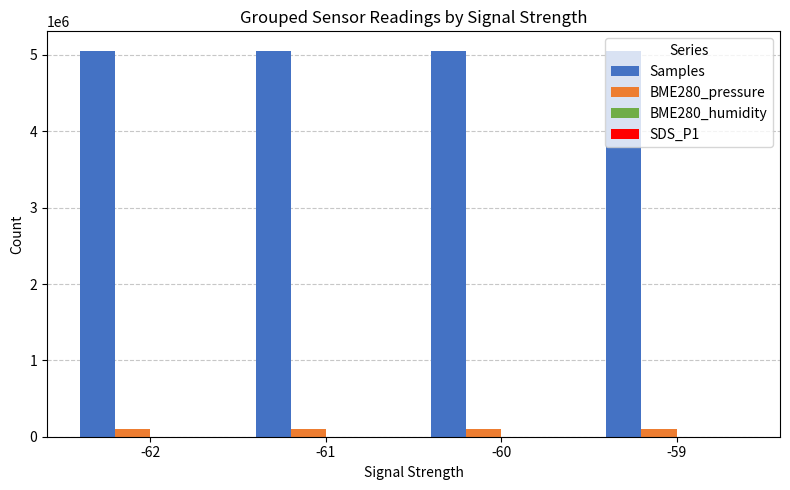

The value of Samples at -61 is 8900918.5. True or false?

False